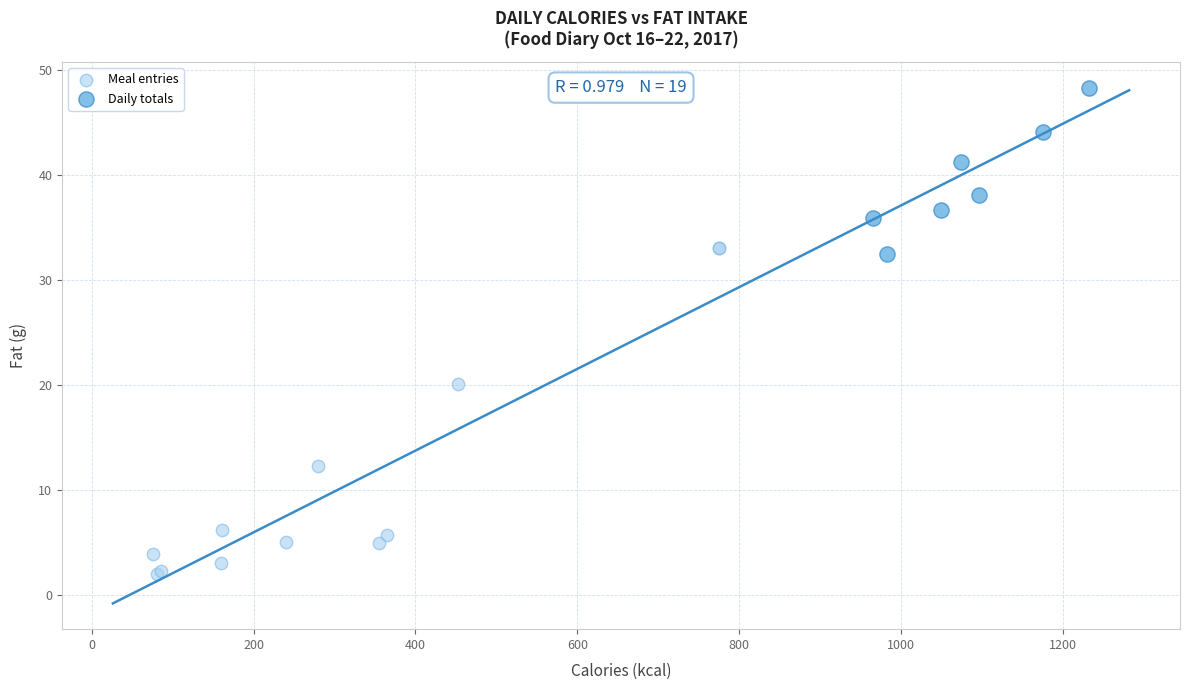

Which series contains the highest Y value?

Daily totals